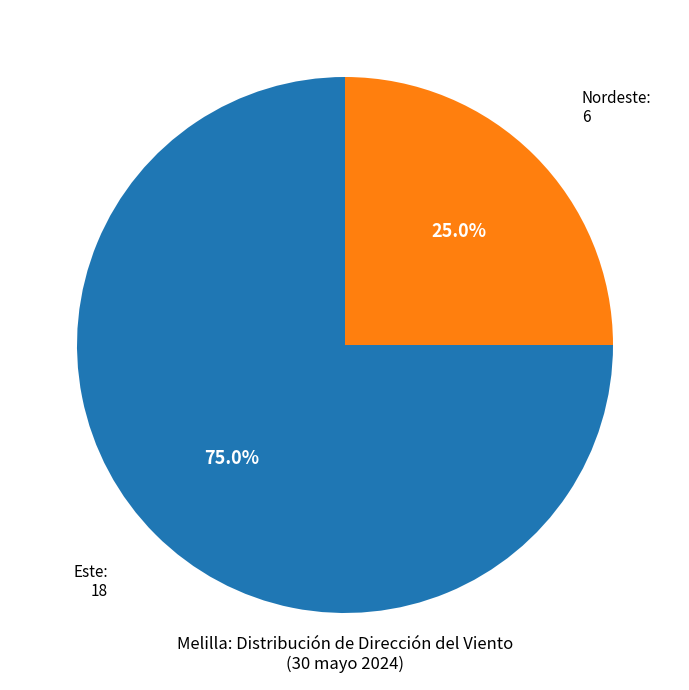

How many segments does this pie chart have?

2